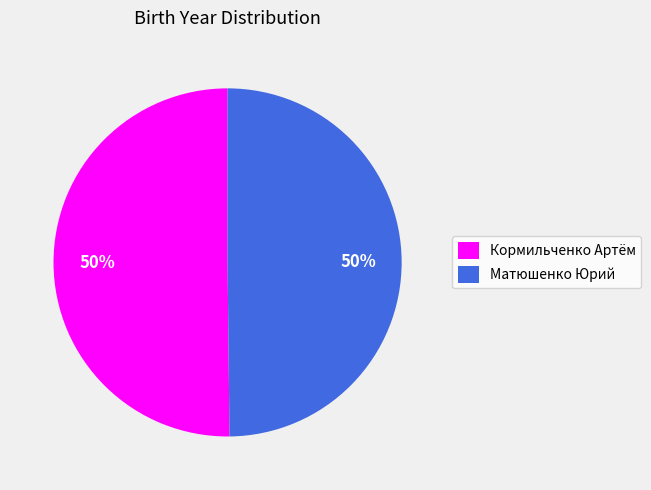

To the nearest percent, what is the combined percentage of Кормильченко Артём and Матюшенко Юрий?

100%